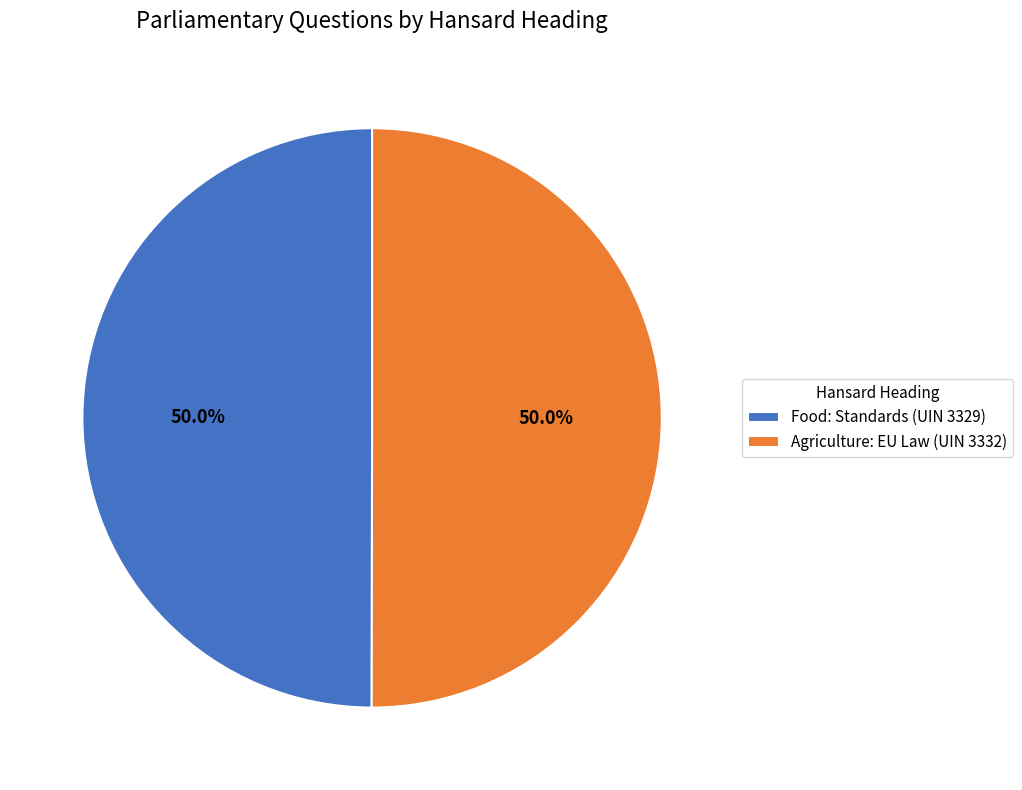

How many segments does this pie chart have?

2